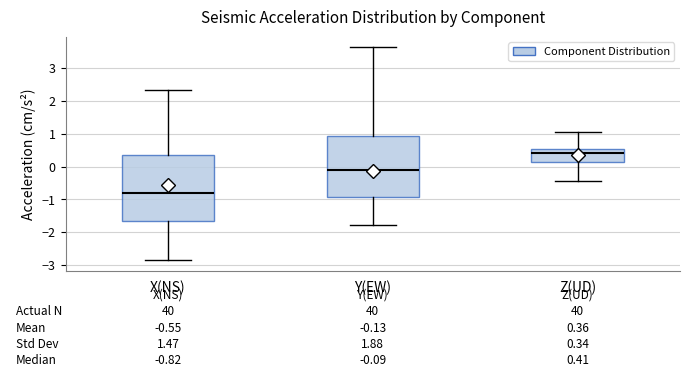

Which box's median line is the lowest?

X(NS)